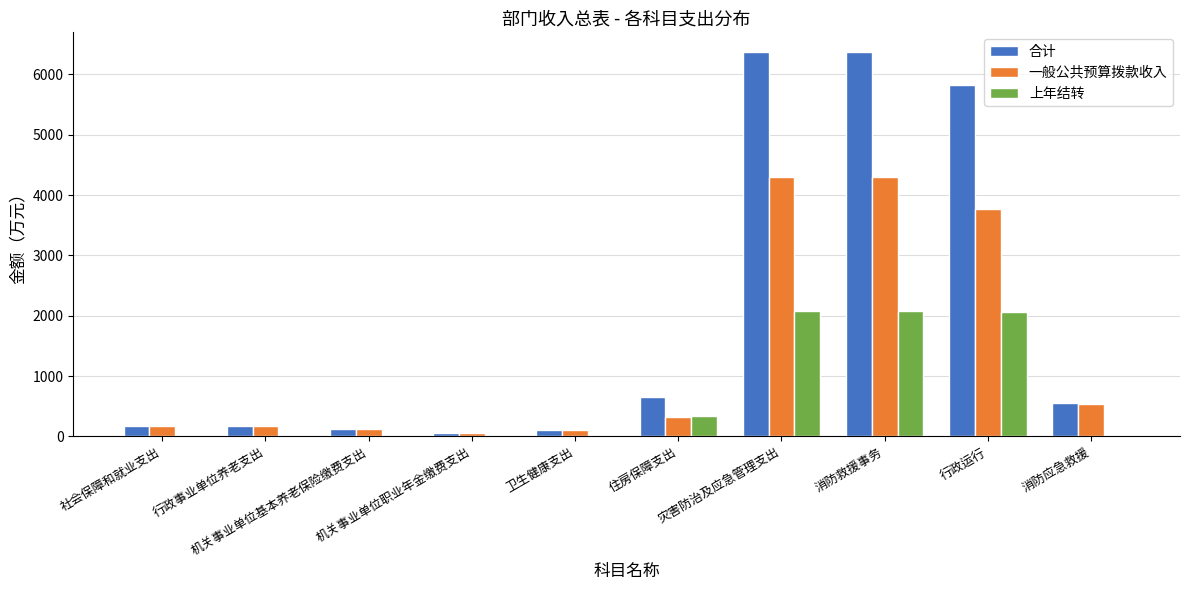

What is the sum of all 上年结转 values?

6555.6